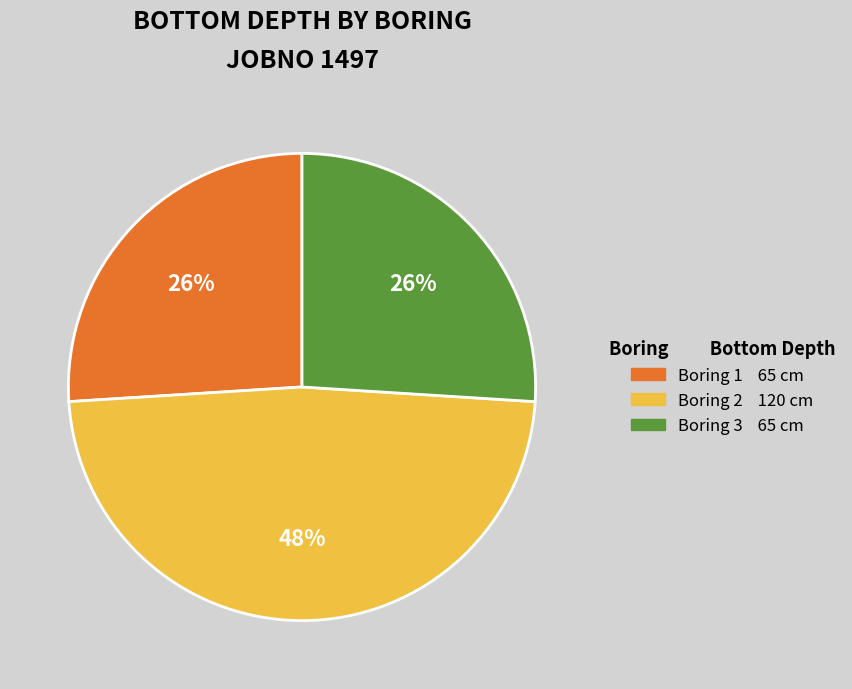

Is the sum of Boring 3 and Boring 1 greater than half?

Yes